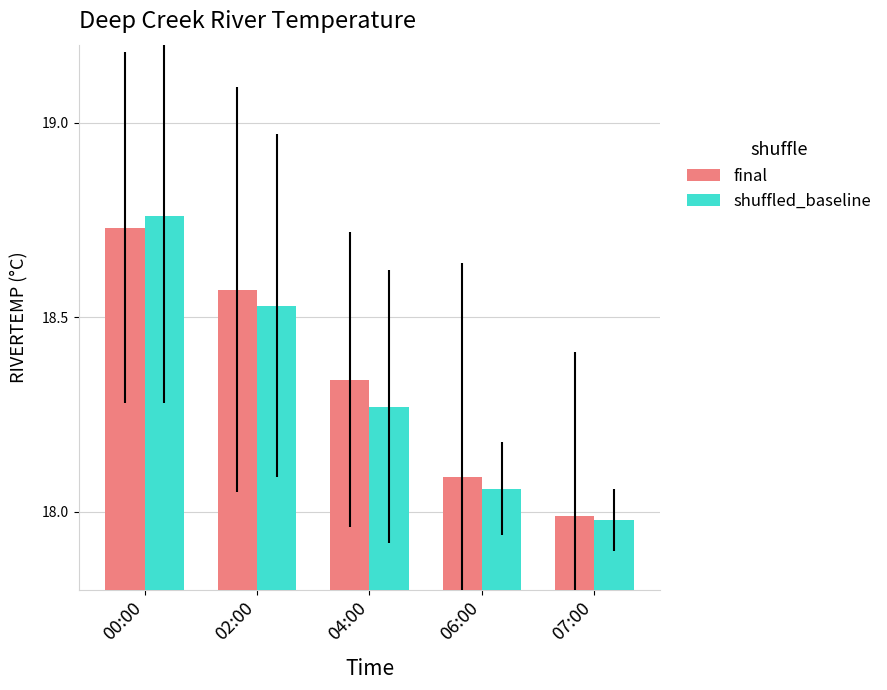

True or false: final has a value of 28.5 at 04:00.

False